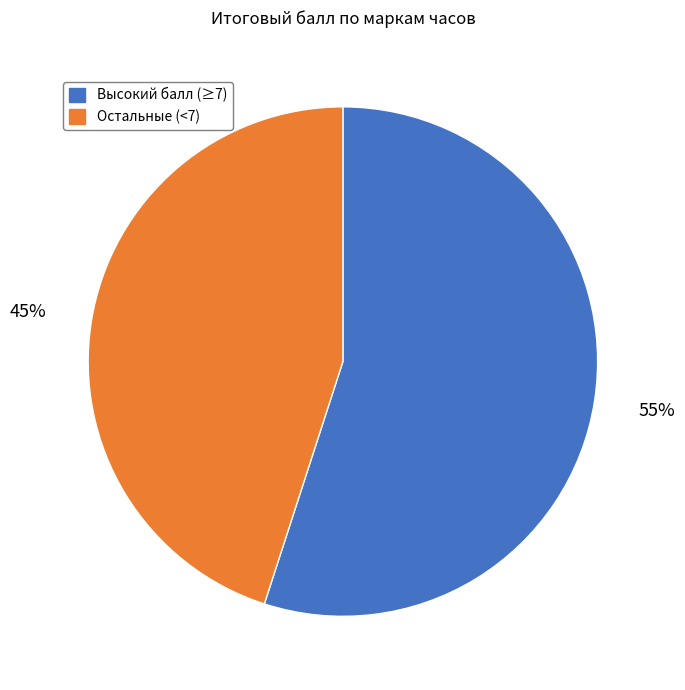

To the nearest percent, what is the difference between the largest and smallest slice percentages?

10%